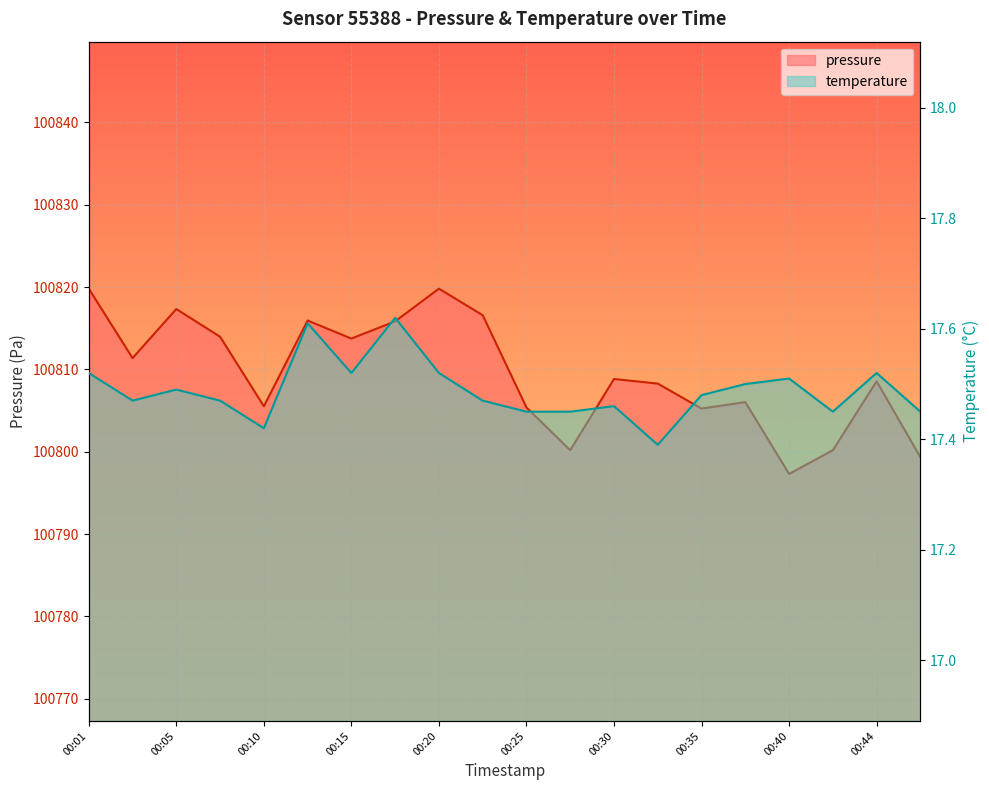

Count the number of categories in the chart.

20